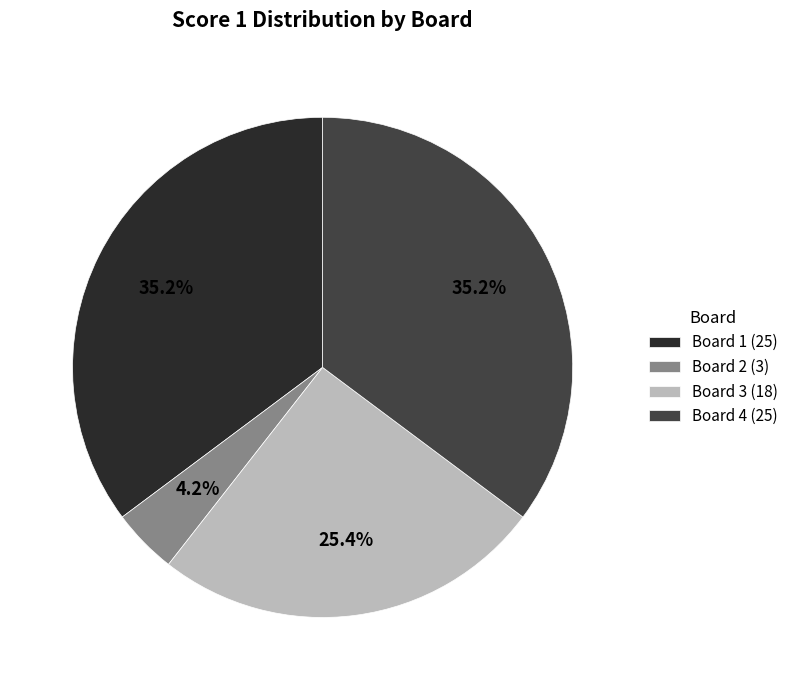

Do Board 1 and Board 4 together represent more than half of the pie?

Yes